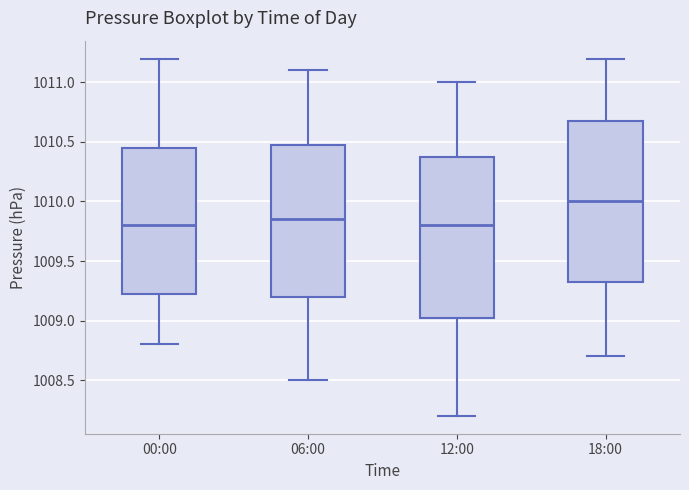

Reading left to right, transcribe this box plot: for each box, give where its median line is, the range the box spans, and where its two whiskers end, as read against the y-axis. The values are not printed on the chart, so give them approximately, as read against the axis.

00:00: median 1009.80, box 1009.25 to 1010.45, whiskers 1008.80 to 1011.20
06:00: median 1009.85, box 1009.20 to 1010.50, whiskers 1008.50 to 1011.10
12:00: median 1009.80, box 1009.05 to 1010.40, whiskers 1008.20 to 1011.00
18:00: median 1010.00, box 1009.35 to 1010.70, whiskers 1008.70 to 1011.20